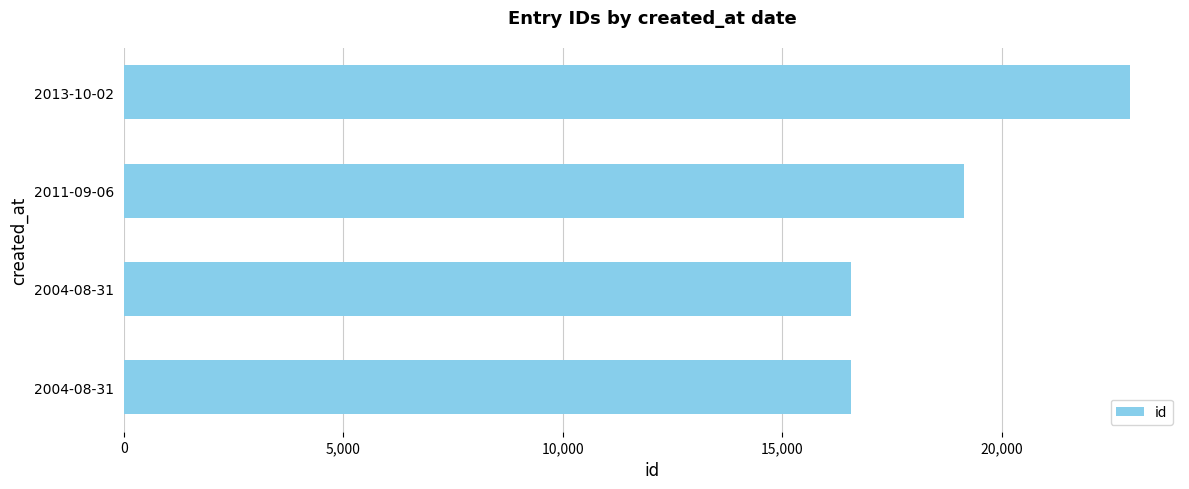

How many bars are there in total?

4